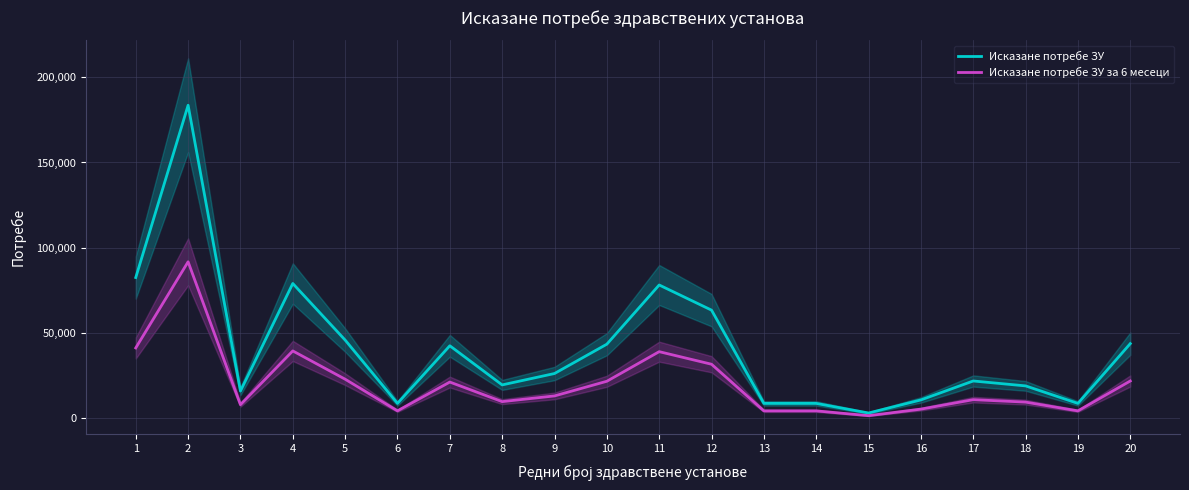

The value of Исказане потребе ЗУ at 18 is 28541. True or false?

False